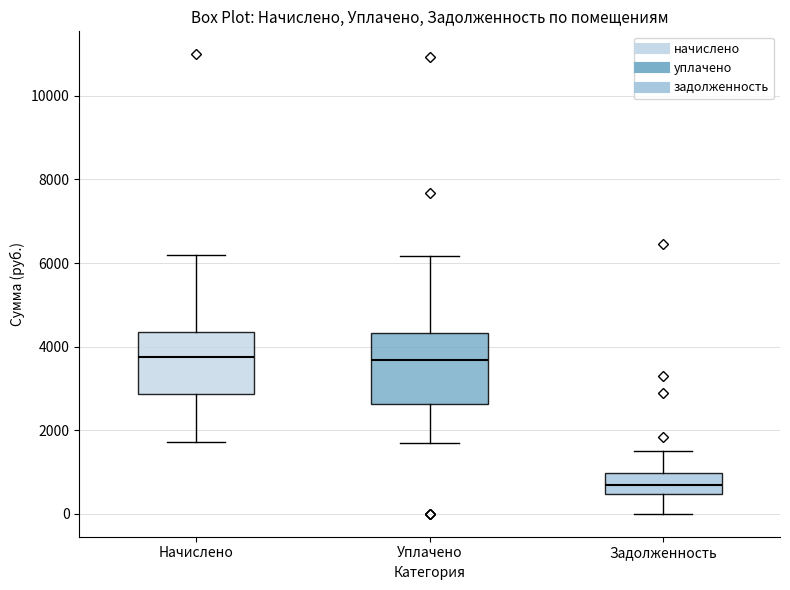

Comparing the boxes themselves (not the whiskers), which one is the tallest?

Уплачено